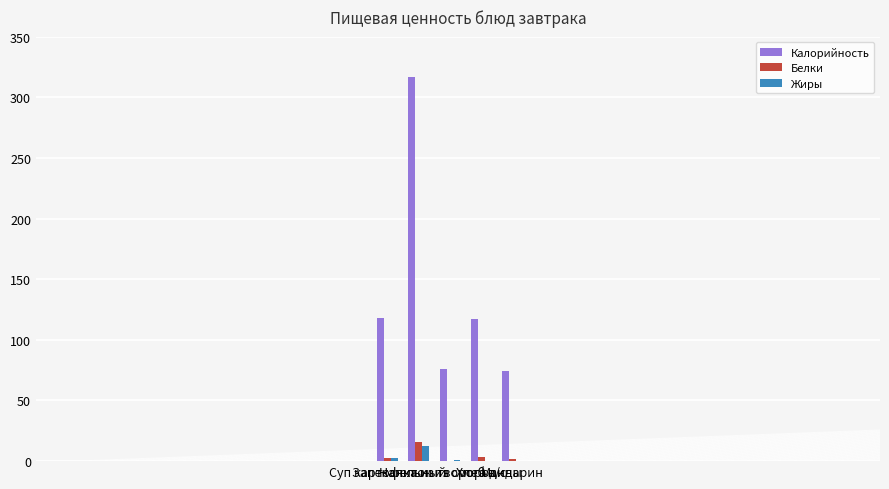

What is the maximum value for Калорийность?

317.0